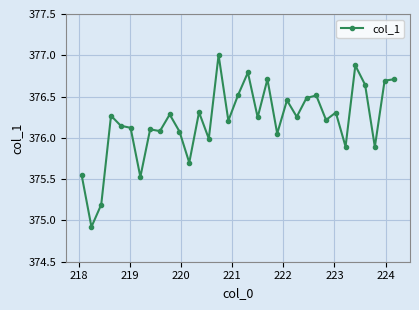

What is the difference between the maximum and second lowest values?

1.8